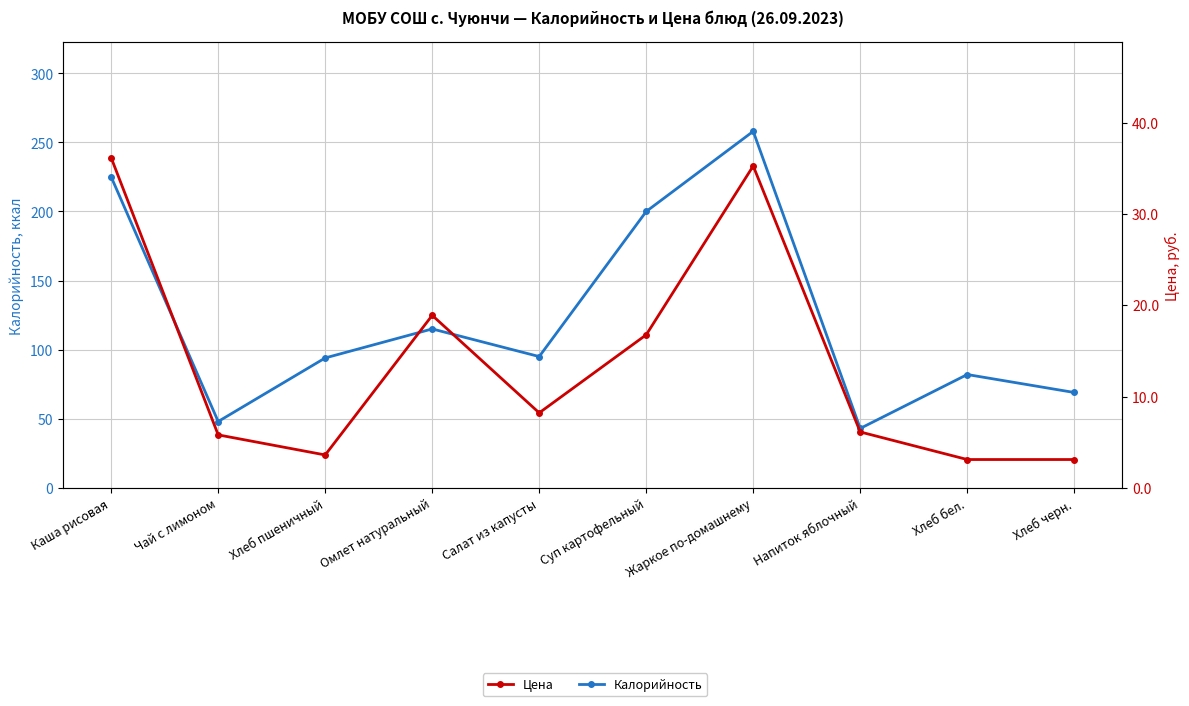

How many distinct data groups are displayed?

2